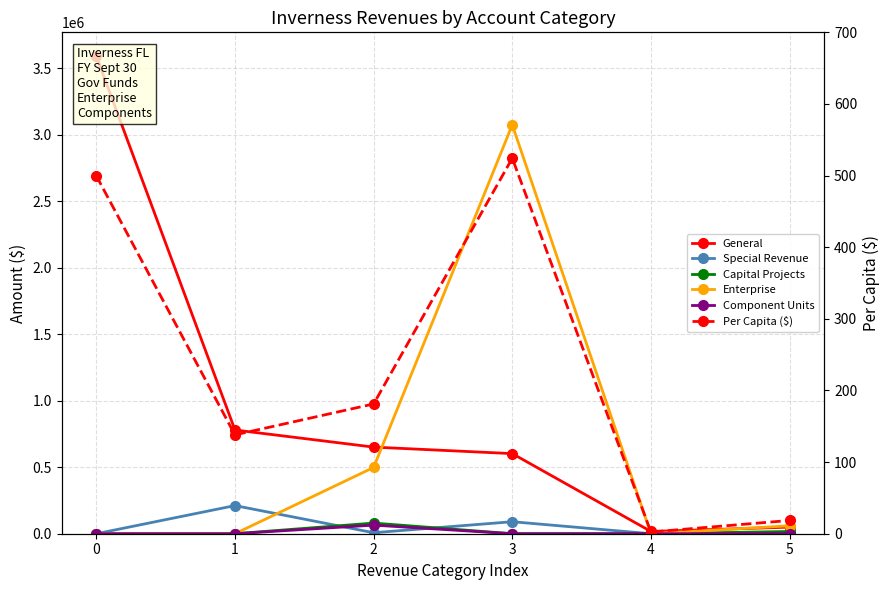

Which series changed the most between 0 and 1?

General